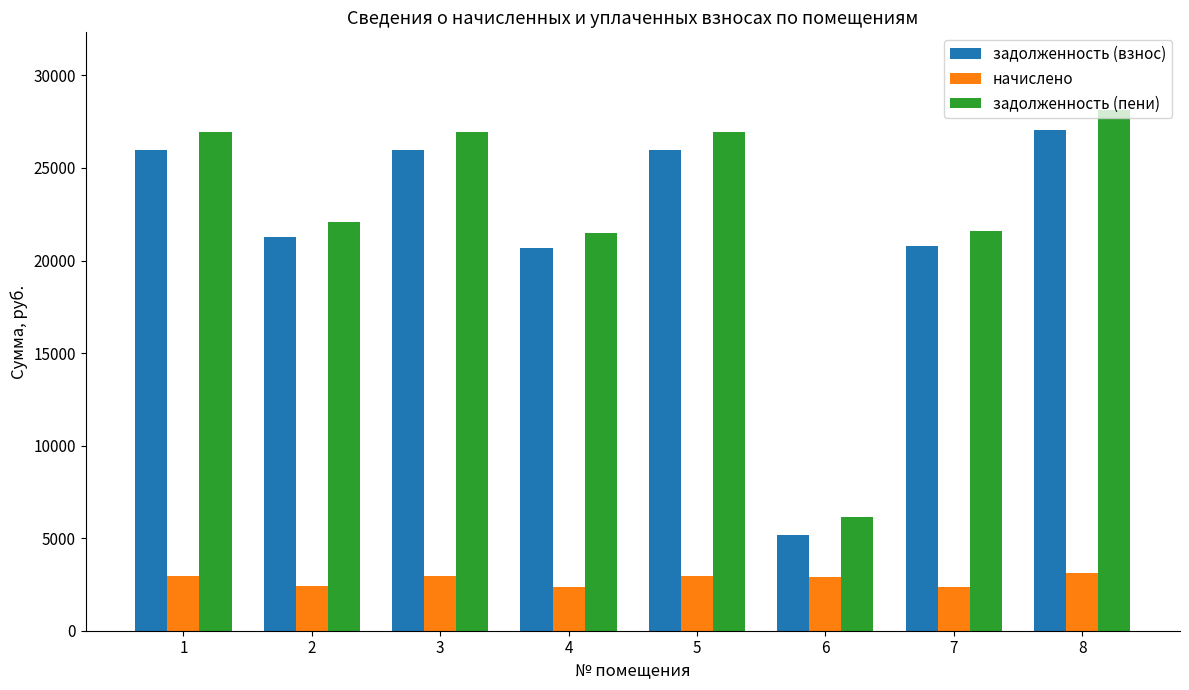

What is the difference between the maximum and minimum values in the задолженность (взнос) series?

21895.5